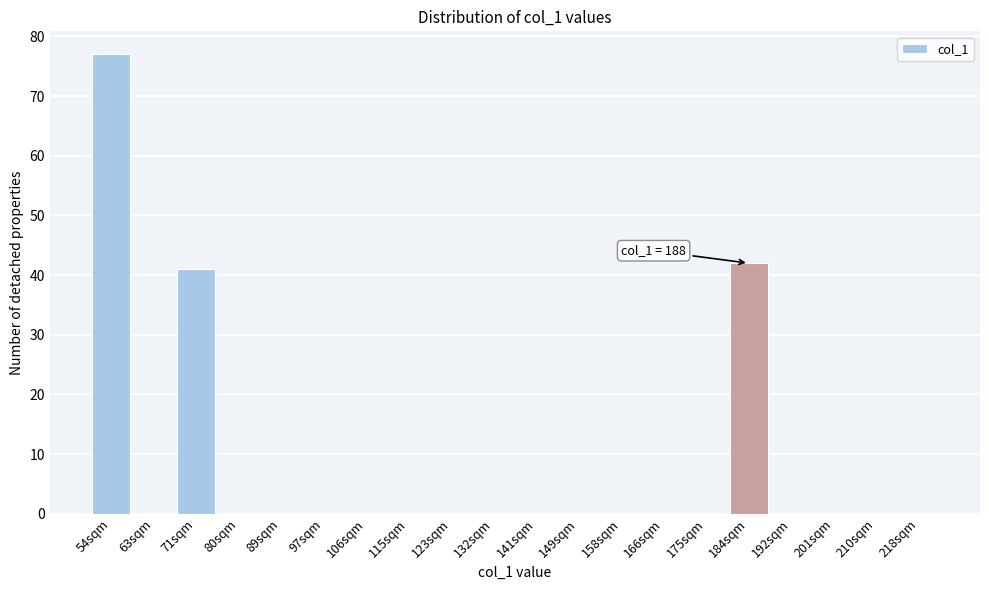

Reading right to left, list all the values displayed in this chart.

218sqm=0	210sqm=0	201sqm=0	192sqm=0	184sqm=42	175sqm=0	166sqm=0	158sqm=0	149sqm=0	141sqm=0	132sqm=0	123sqm=0	115sqm=0	106sqm=0	97sqm=0	89sqm=0	80sqm=0	71sqm=41	63sqm=0	54sqm=77